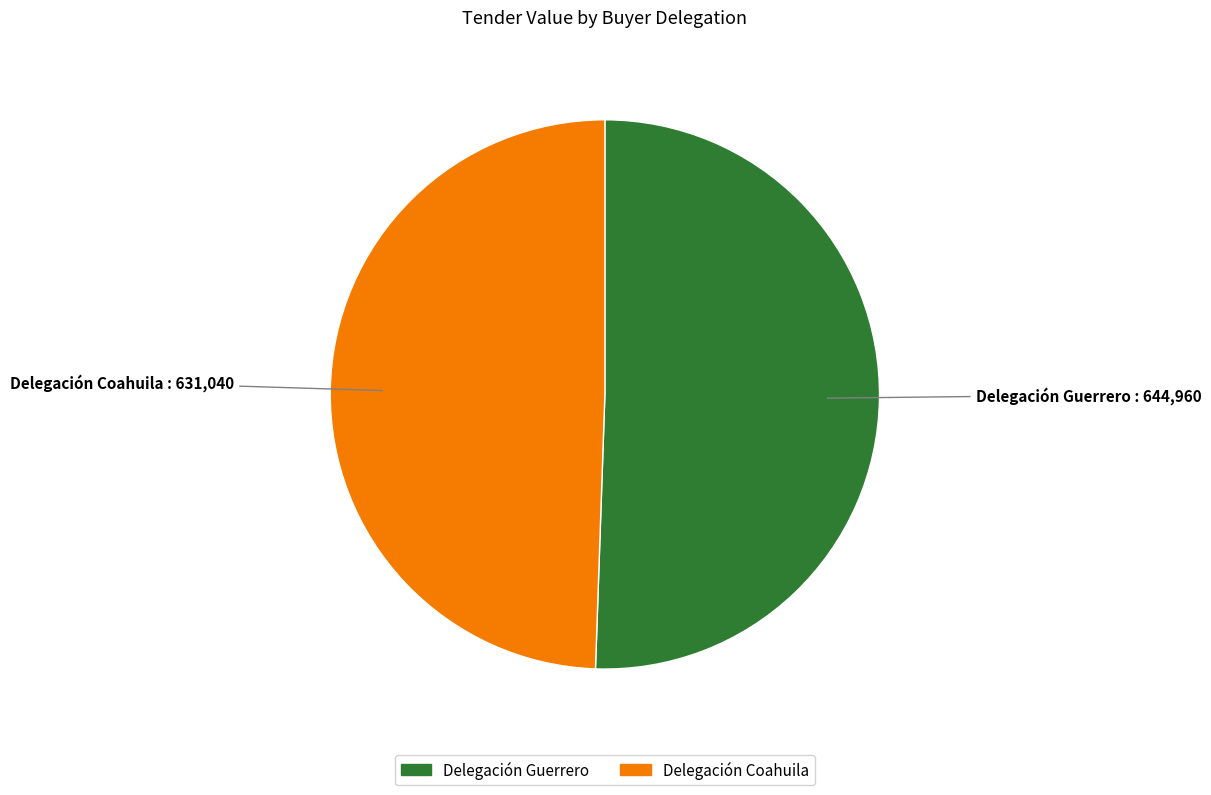

What is the smallest slice in the pie chart?

Delegación Coahuila